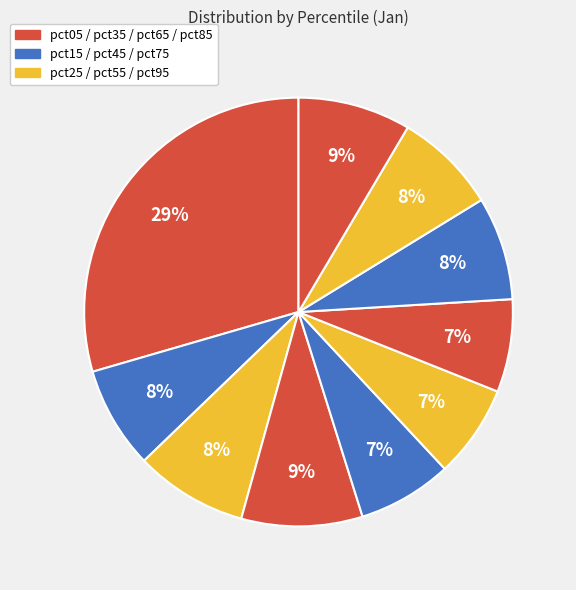

How many slices are in this pie chart?

10